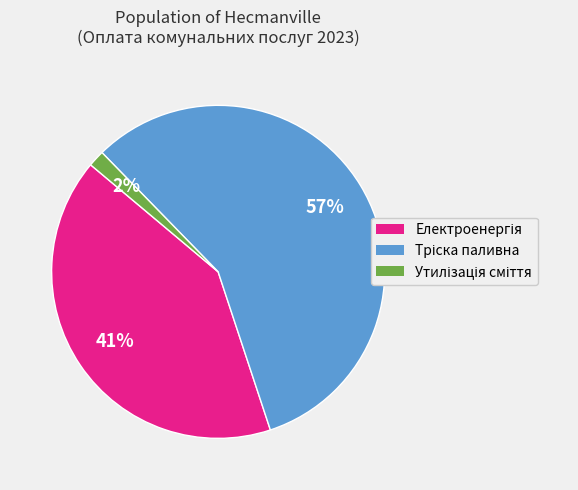

Count the number of slices in the pie.

3